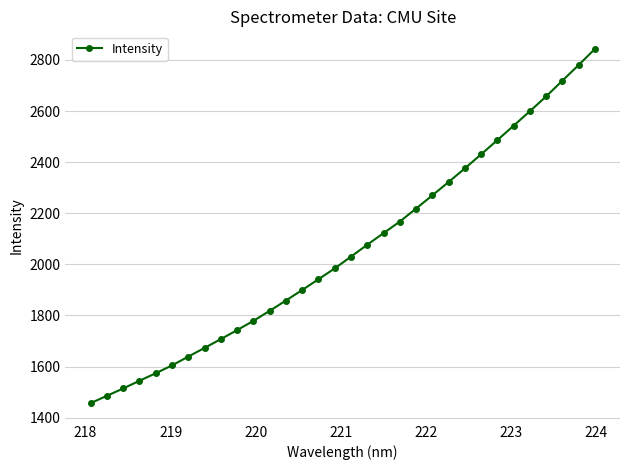

What is the value of the 27th point from the left?

2542.5